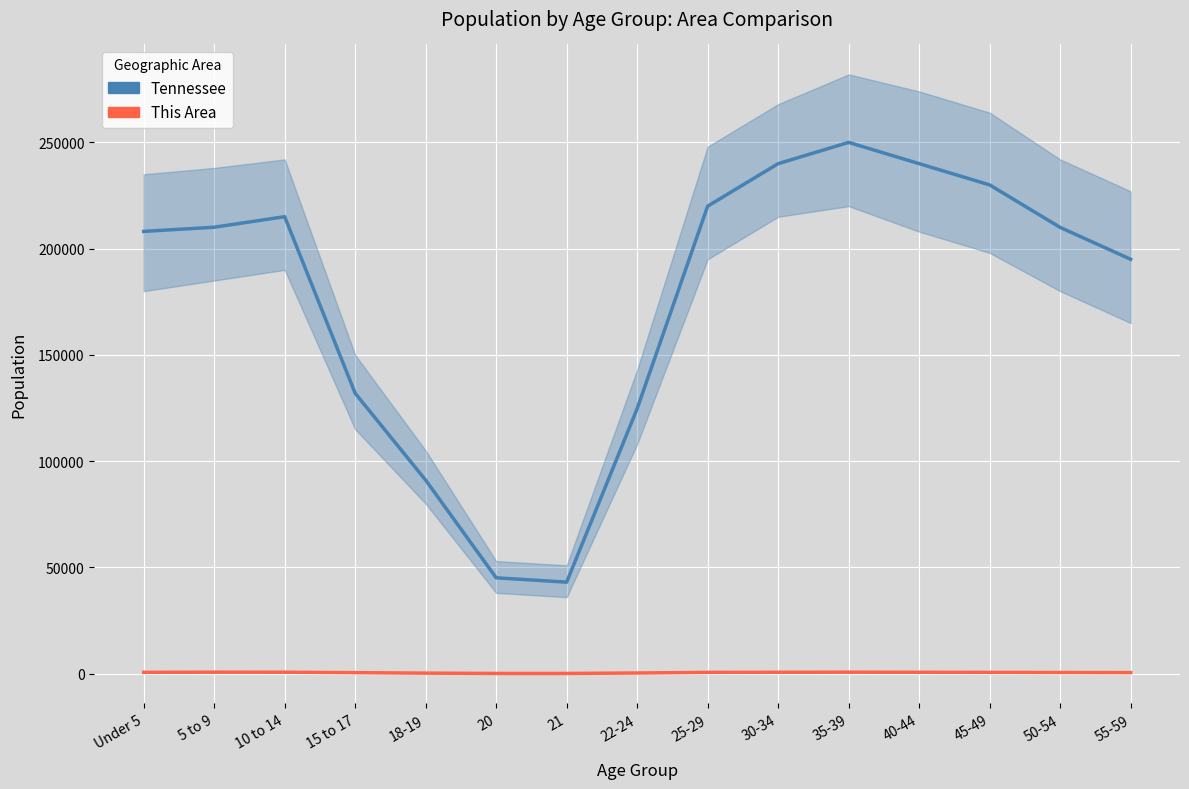

How many interior local peaks does the Tennessee series have?

2